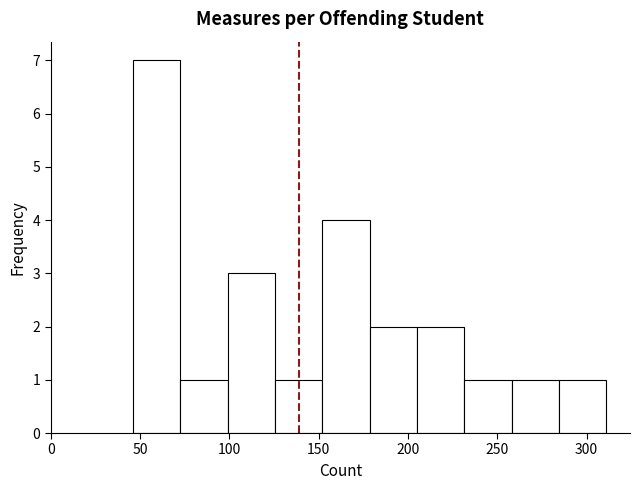

Reading left to right, list every bar in this chart as the range it spans on the x-axis followed by its height. Neither the bar edges nor the heights are printed on the chart, so give them approximately, as read against the axes.

46.0 to 72.5: 7
72.5 to 99.0: 1
99.0 to 125.5: 3
125.5 to 152.0: 1
152.0 to 178.5: 4
178.5 to 205.0: 2
205.0 to 231.5: 2
231.5 to 258.0: 1
258.0 to 284.5: 1
284.5 to 311.0: 1